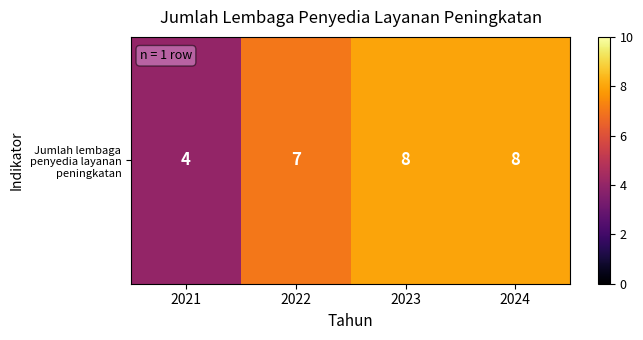

What is the ratio of the value at 2023 to the value at 2021?

2.0